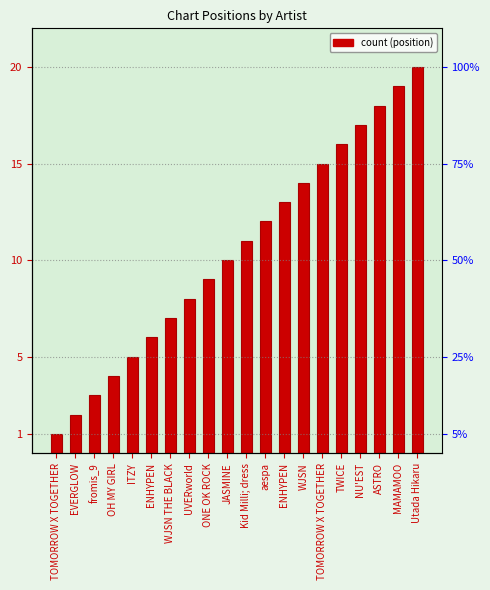

Are the bars grouped side by side (vs. stacked)?

No